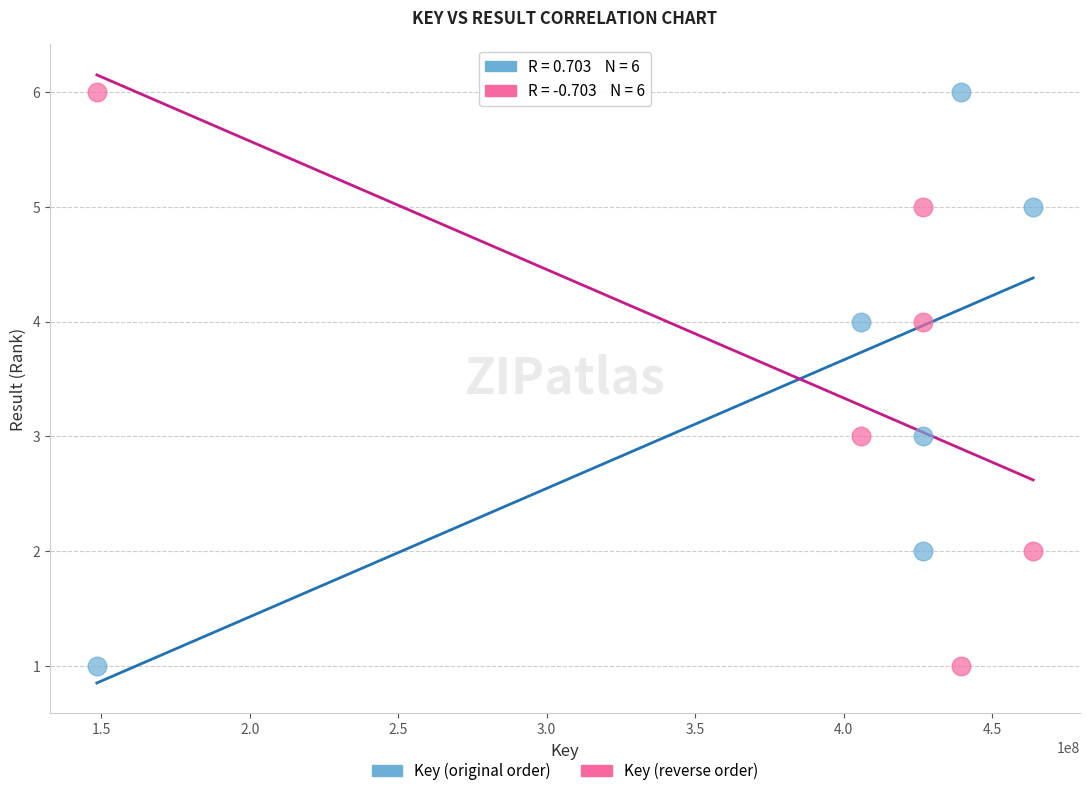

What are all the series names shown in the legend?

Key (original order), Key (reverse order)